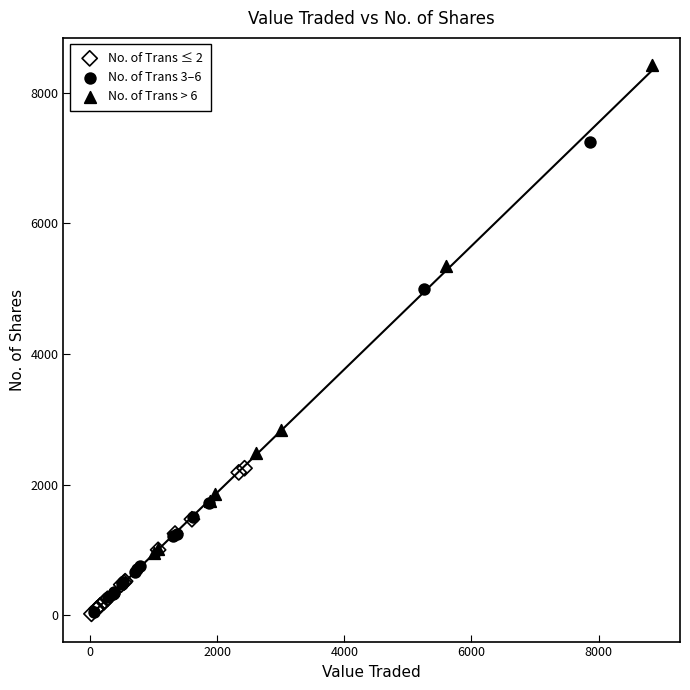

Which series reaches the maximum Y coordinate?

No. of Trans > 6